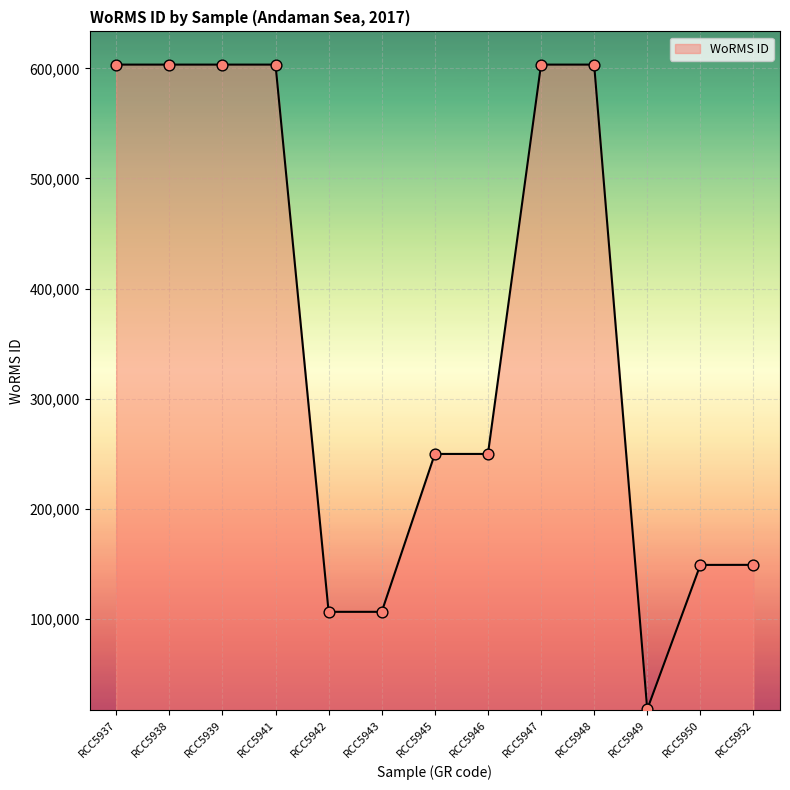

What is the ratio of the value at RCC5938 to the value at RCC5939?

1.0